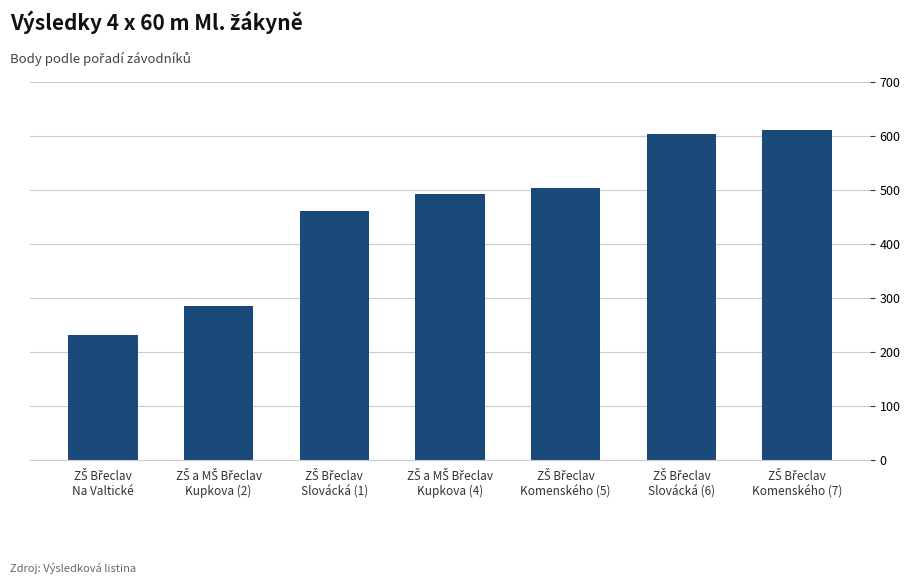

Reading left to right, what are all the values shown in this chart?

232	285	462	492	503	603	612